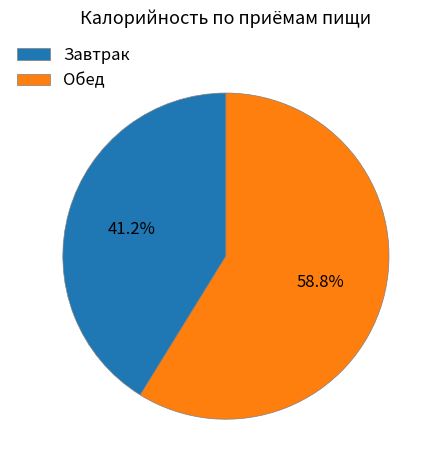

Is Завтрак the majority of the pie?

No